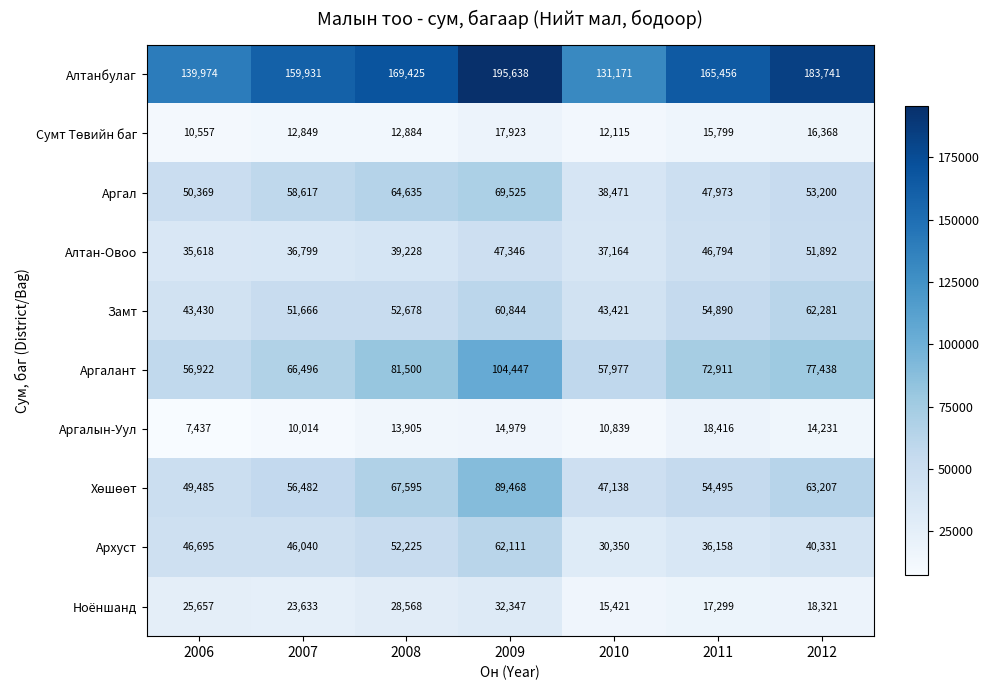

The value of Аргалын-Уул at 2012 is 25480. True or false?

False